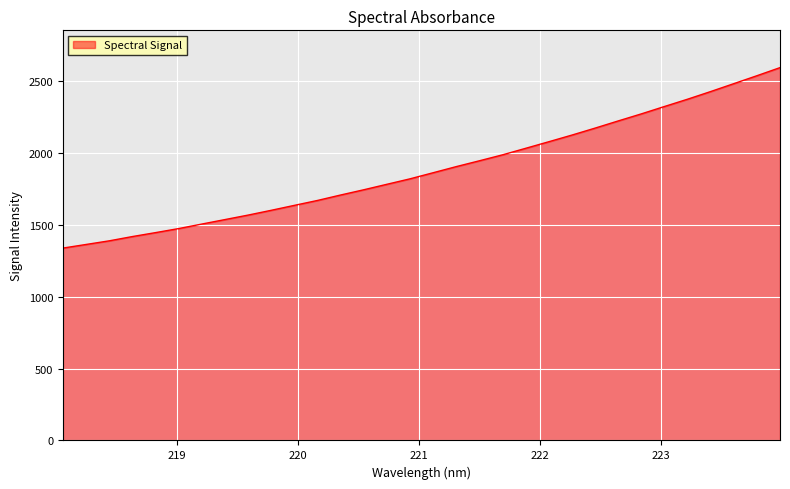

Does the chart display data point markers on the line(s)?

No